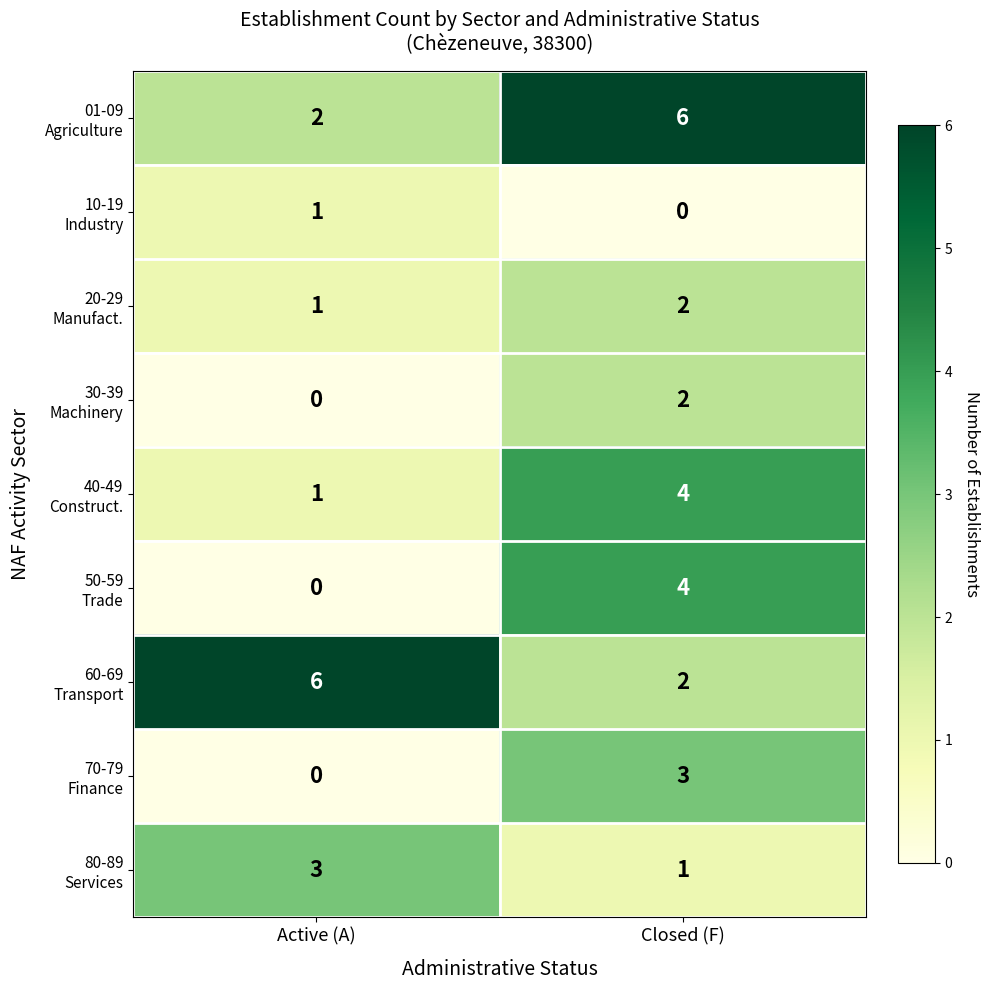

What is the spread (max minus min) of values at Active (A)?

6